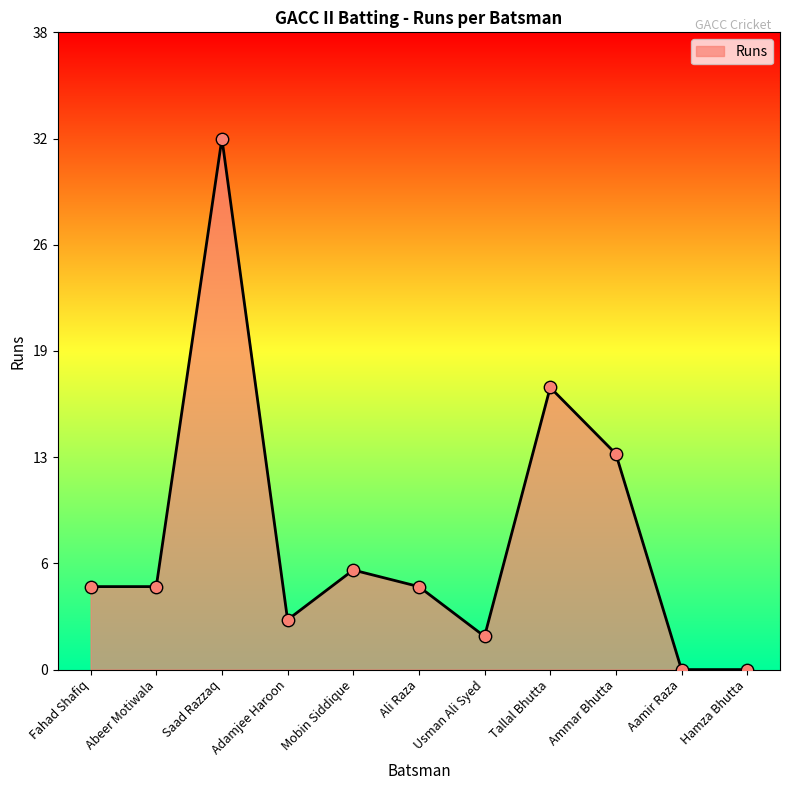

Which has a higher value, Usman Ali Syed or Adamjee Haroon?

Adamjee Haroon